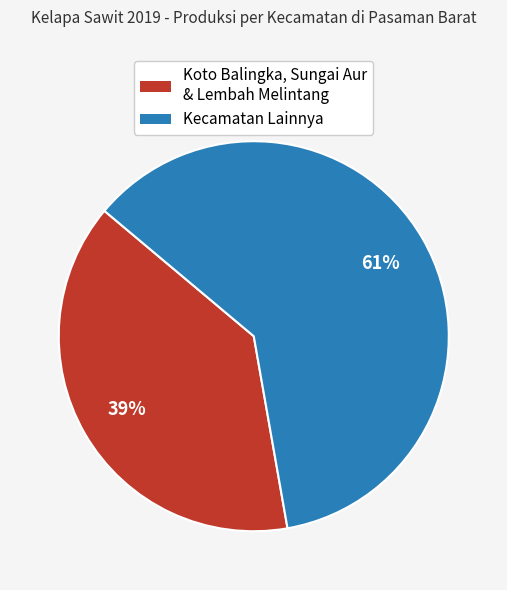

Is there a majority slice in this chart?

Yes